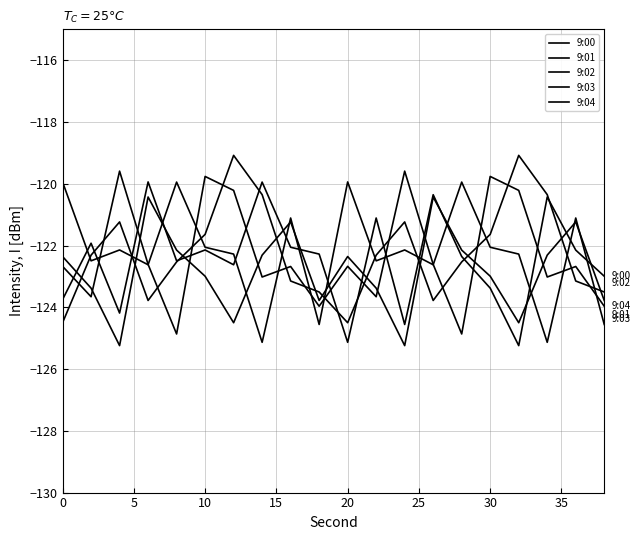

How many lines are shown in the chart?

5